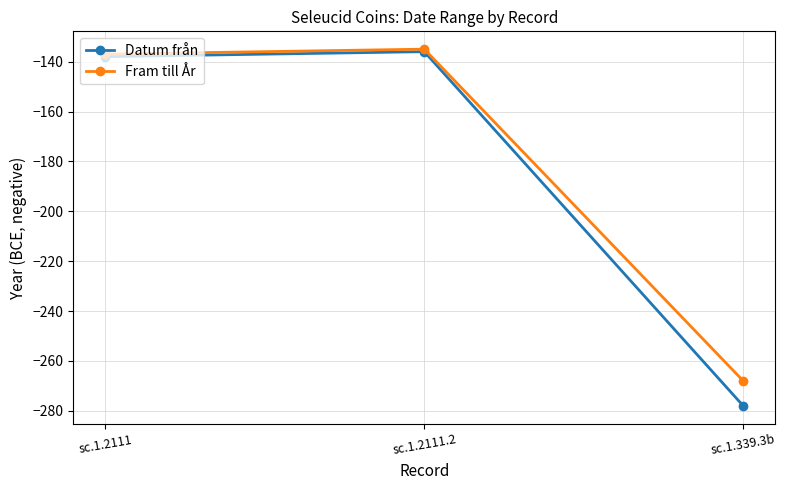

What value does the Fram till År series have at sc.1.2111.2?

-135